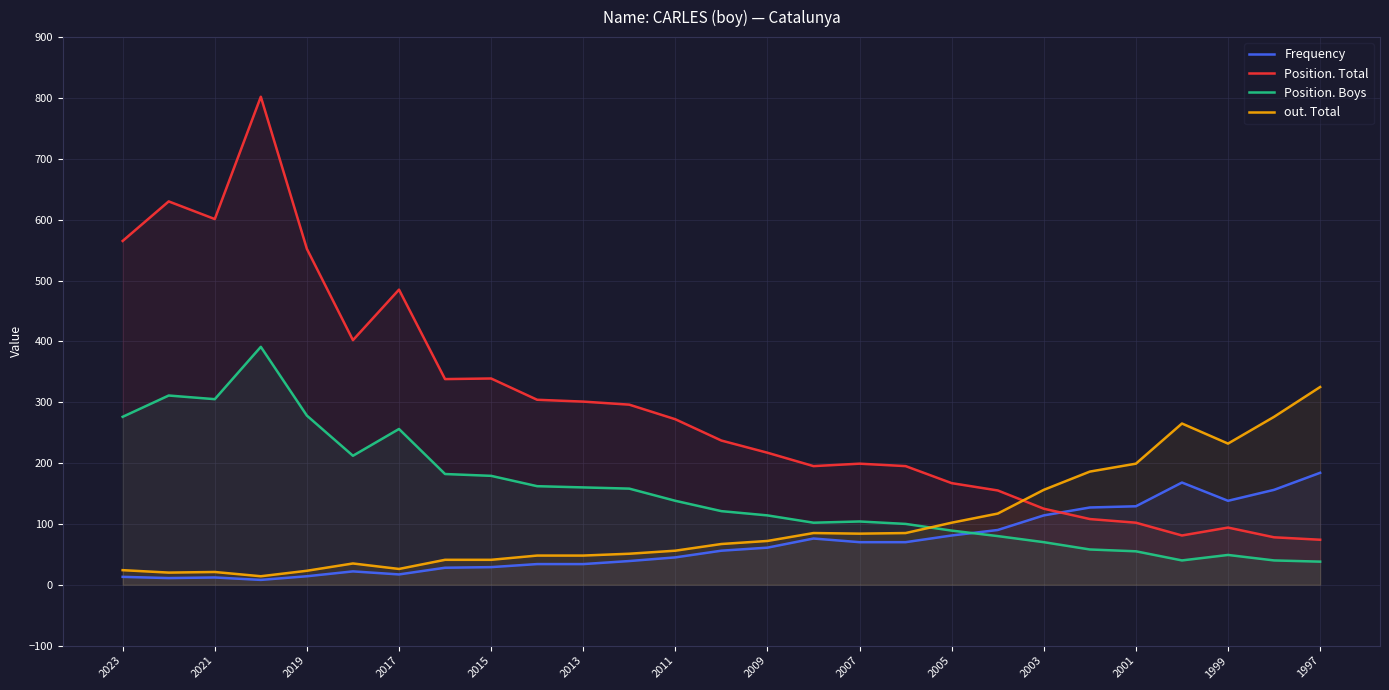

What is the sum of the Frequency values at 2009 and 2023?

74